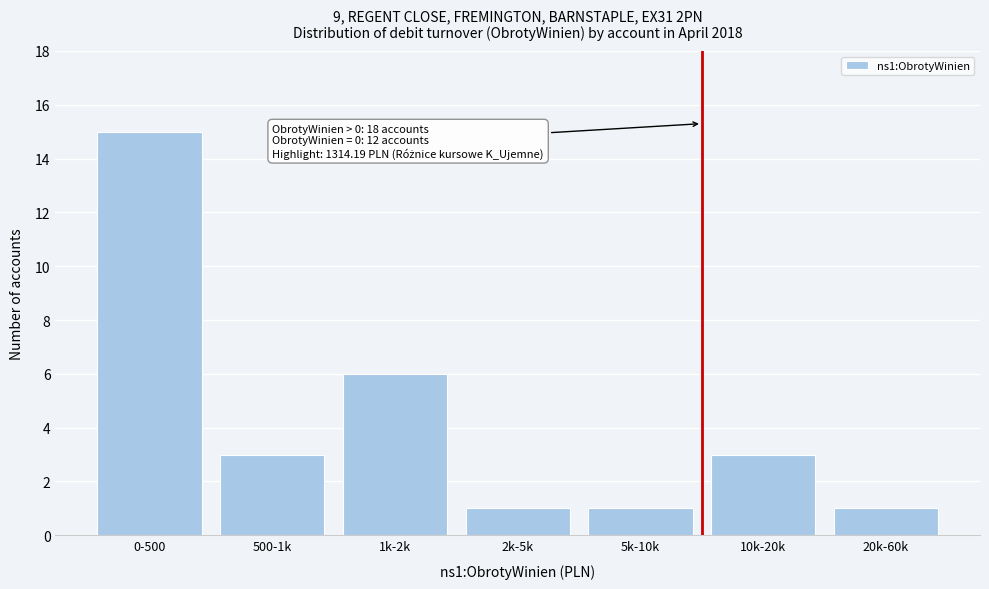

Reading left to right, transcribe all the data shown in this chart.

0-500=15	500-1k=3	1k-2k=6	2k-5k=1	5k-10k=1	10k-20k=3	20k-60k=1